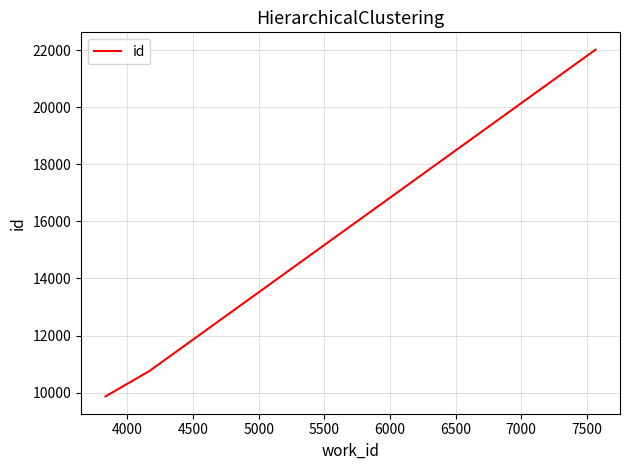

How many lines are shown in the chart?

1